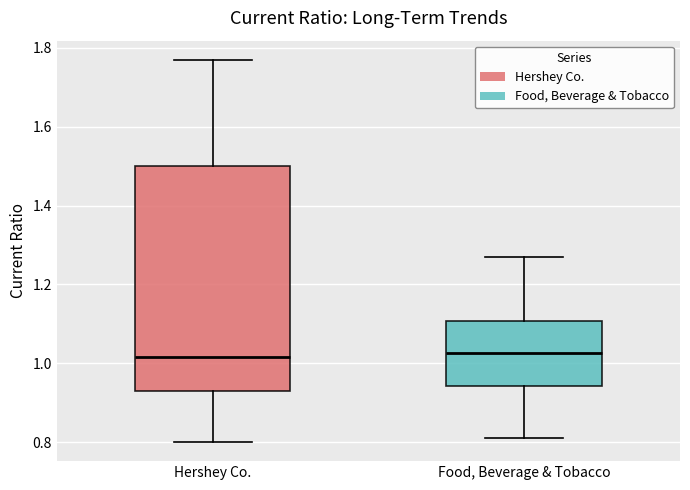

Where does the median line of the box for Food, Beverage & Tobacco sit on the y-axis? The values are not printed on the chart, so give them approximately, as read against the axis.

1.02